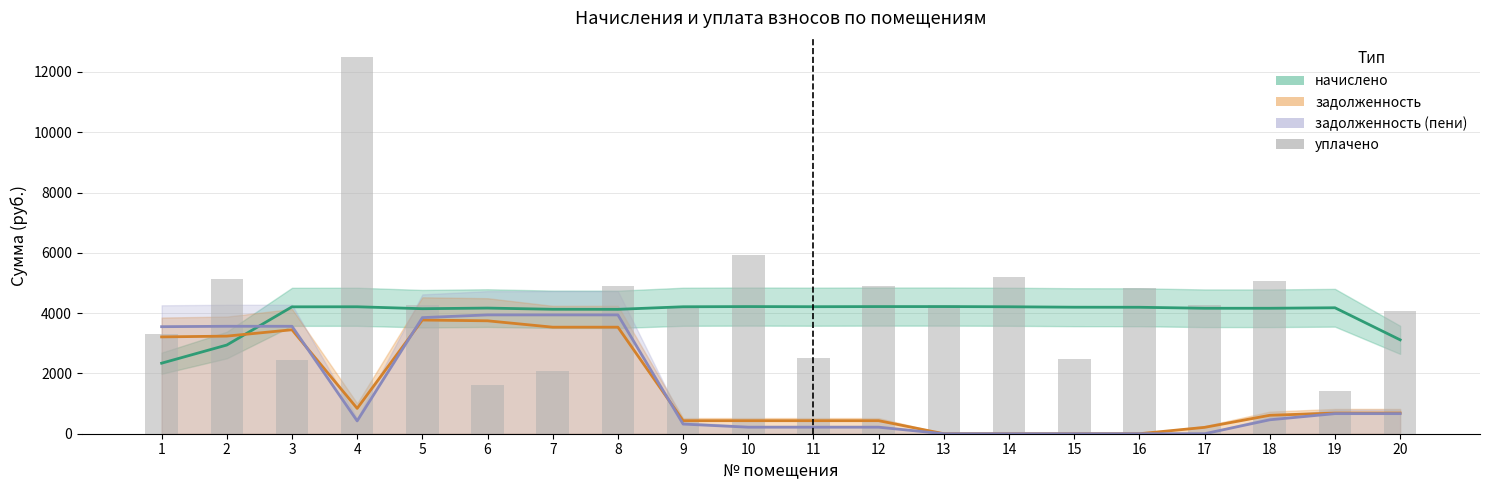

Between 5 and 12, which is larger?

12